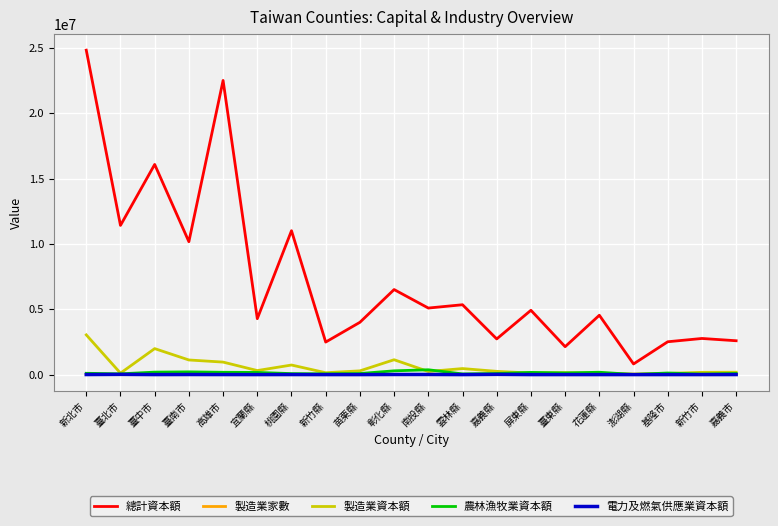

True or false: 總計資本額 and 製造業家數 intersect in this chart.

False